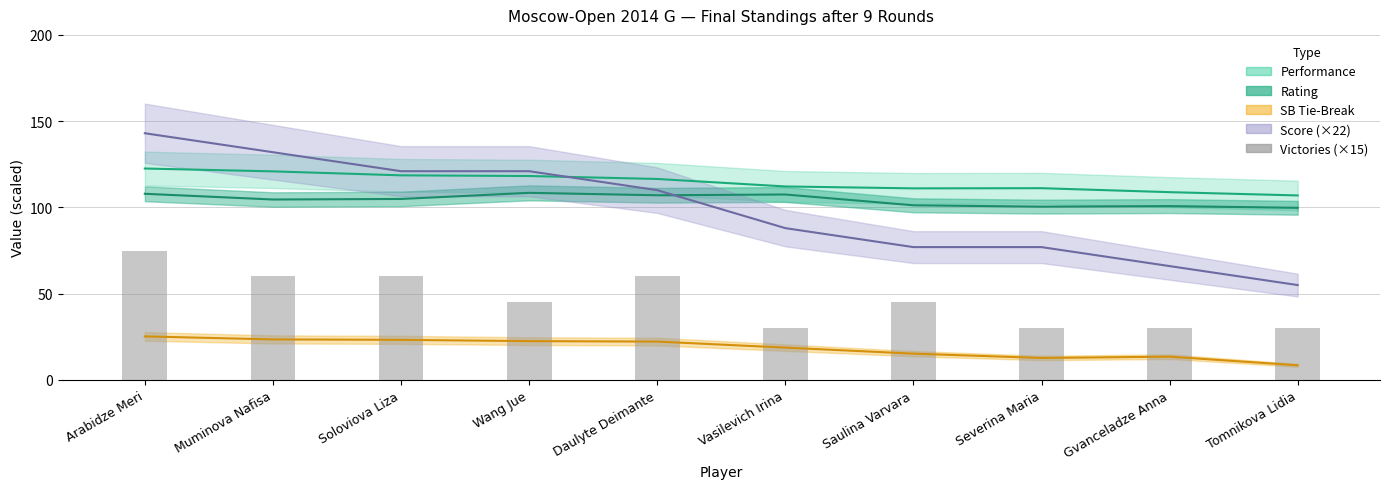

What is the difference between the maximum and minimum values?

45